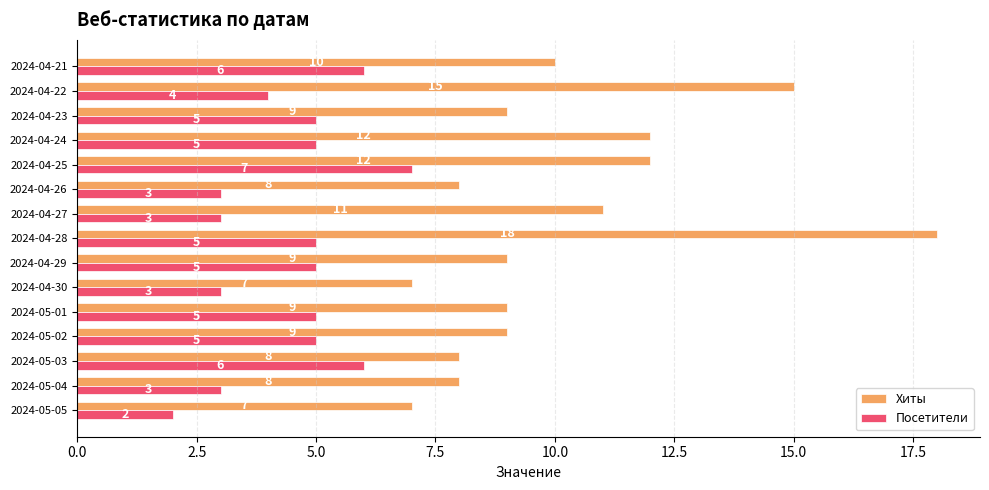

At which category is the sum across all series the highest?

2024-04-28